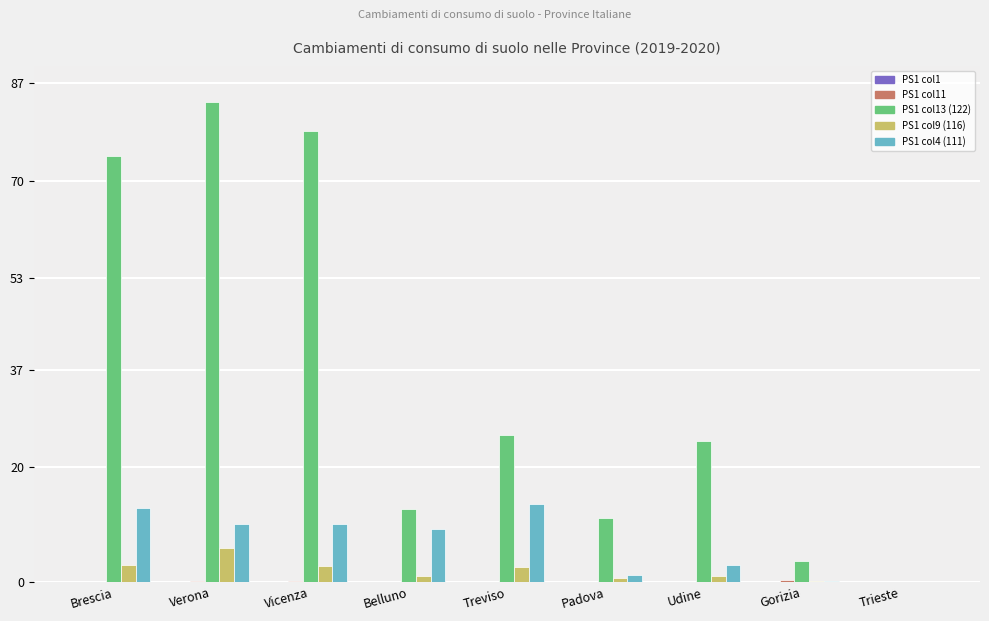

What is the spread (max minus min) of values at Belluno?

12.8